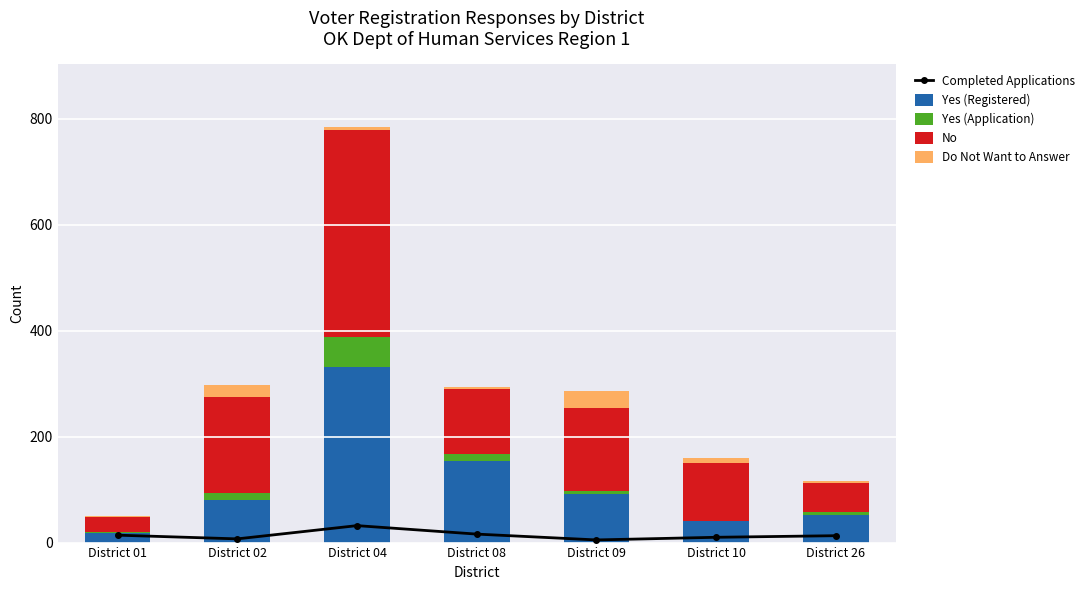

What is the smallest value displayed?

1